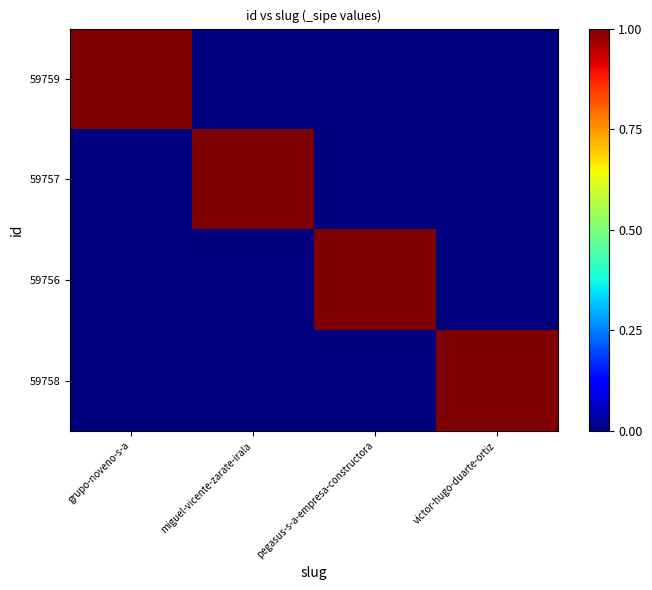

What is the difference between the highest and lowest values at pegasus-s-a-empresa-constructora?

1